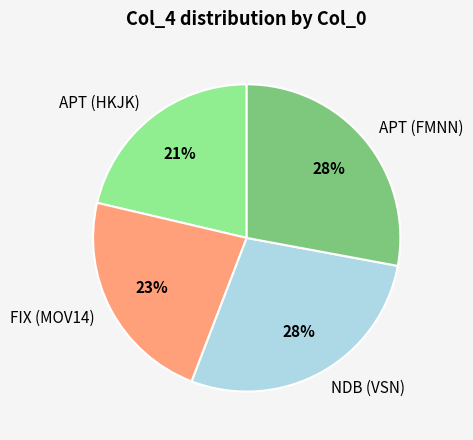

Which slice is the smallest?

APT (HKJK)